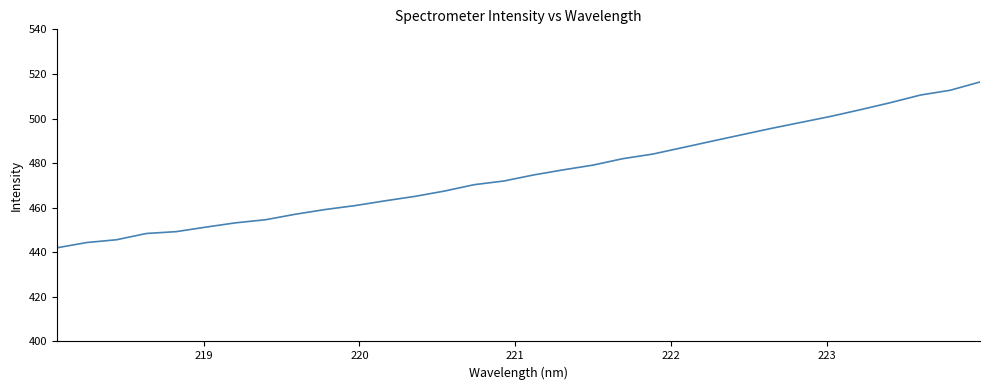

What is the average value?

475.5